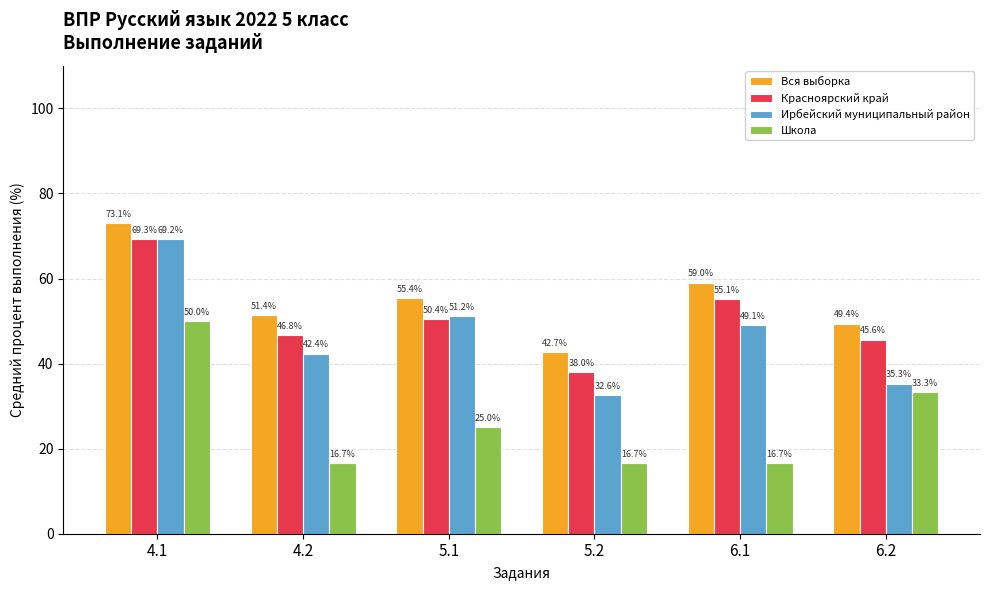

The value of Красноярский край at 4.2 is 46.8. True or false?

True